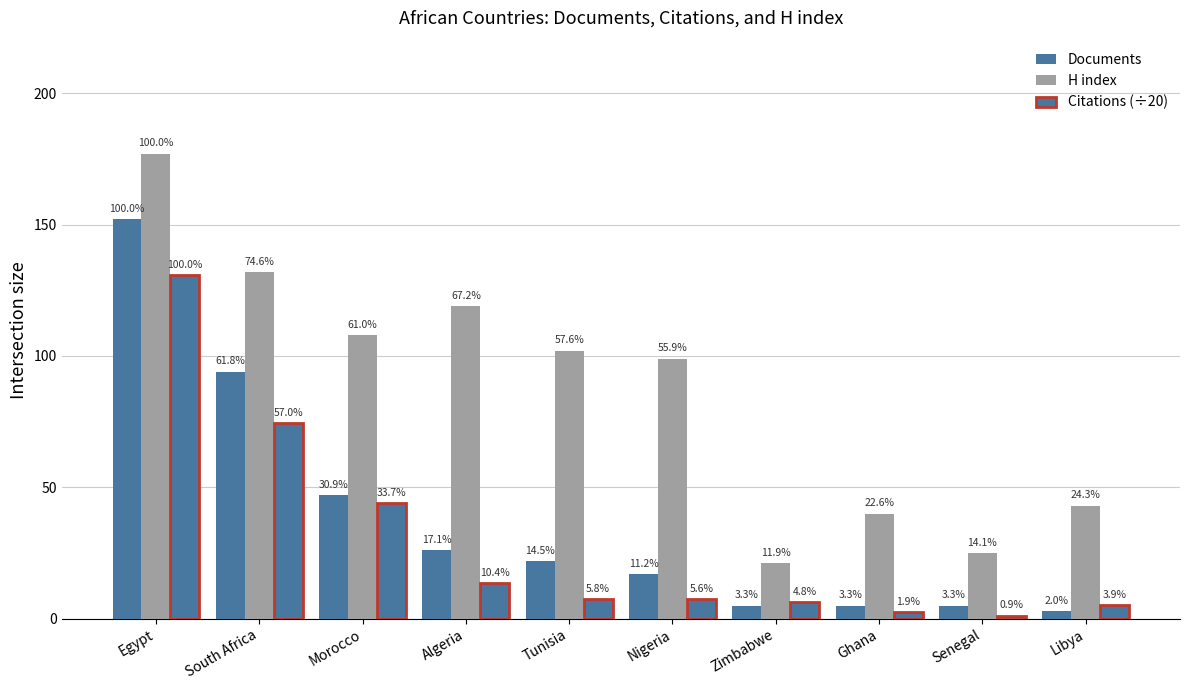

Is it true that Citations (÷20) equals 74.5 at South Africa?

True